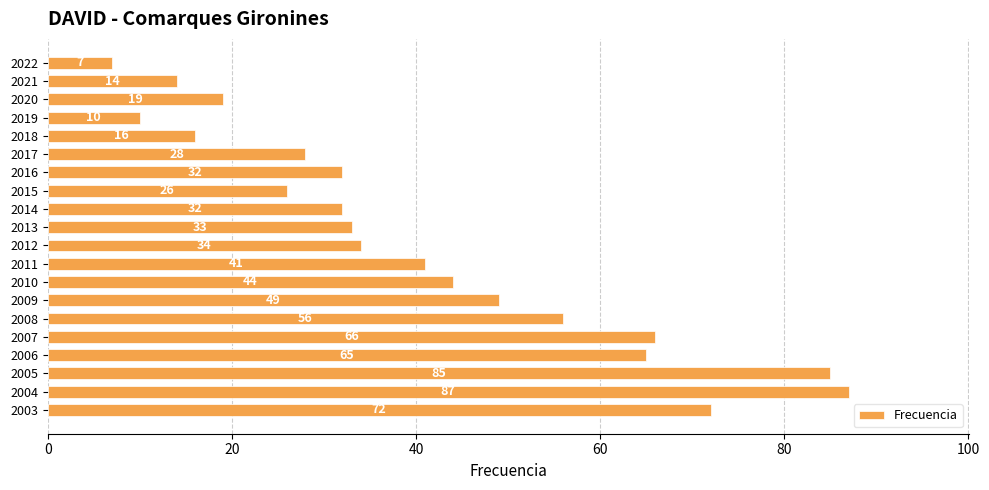

What is the value of the 6th bar from the top?

28